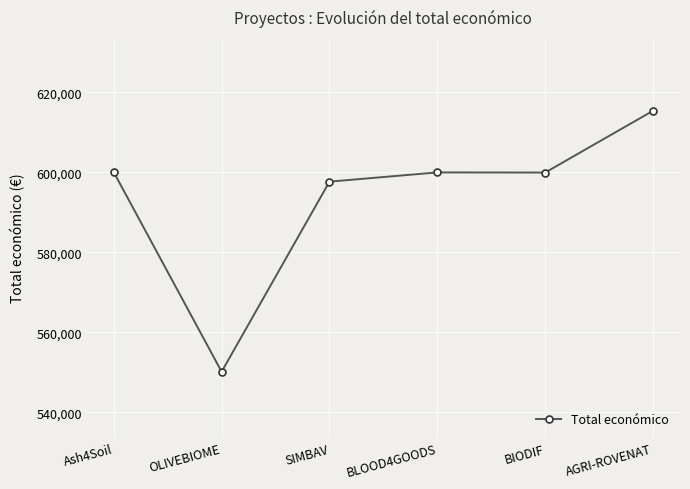

What is the difference between the maximum and minimum values?

65264